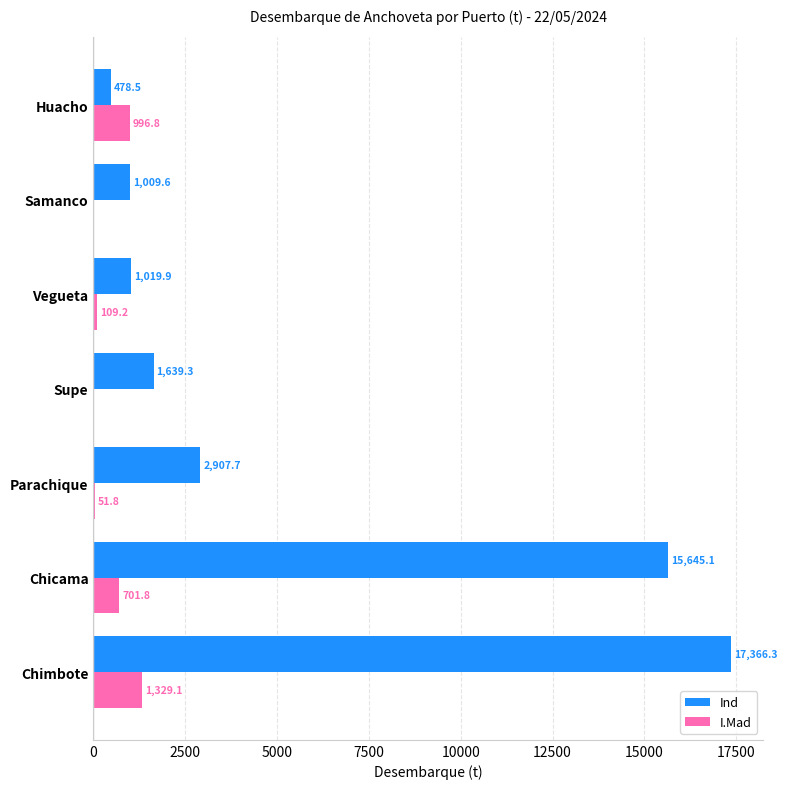

At which category is the sum across all series the highest?

Chimbote